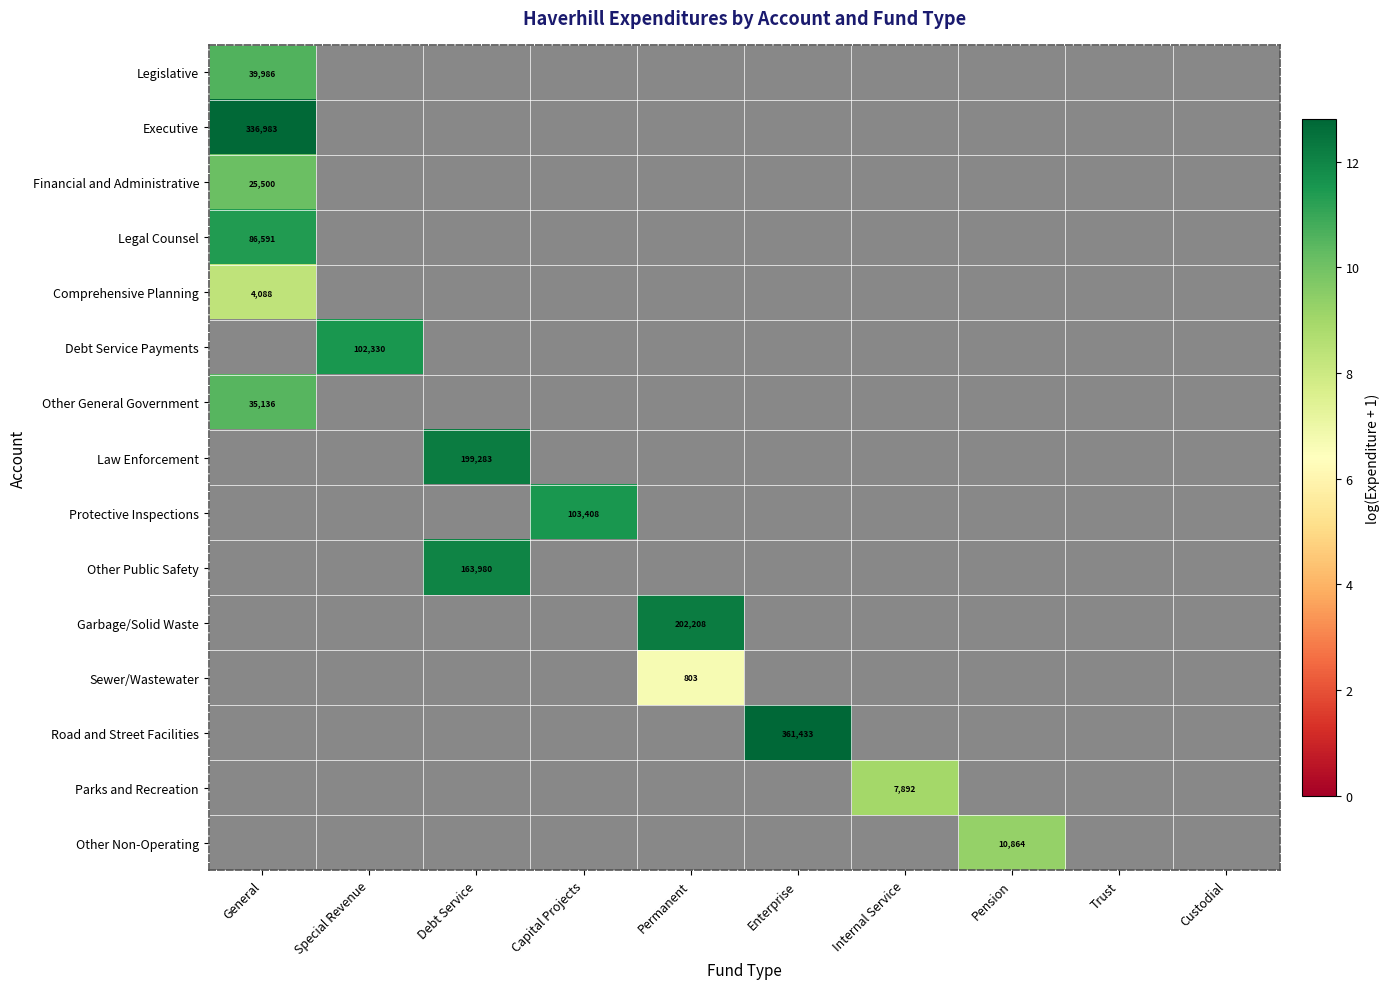

What is the minimum value shown in the chart?

6.7